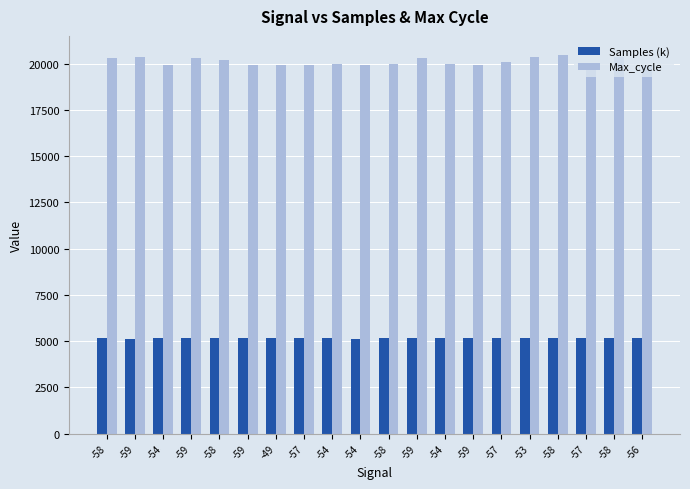

True or false: Samples (k) has a value of 5141.8 at -49.

True